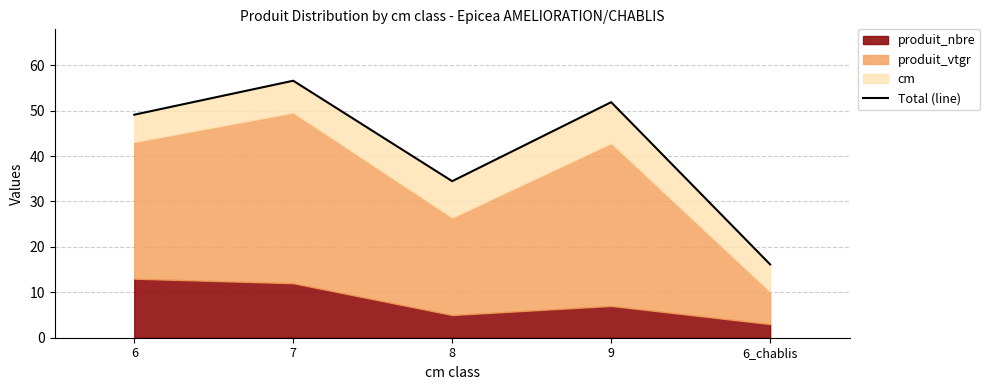

How many lines are shown in the chart?

1